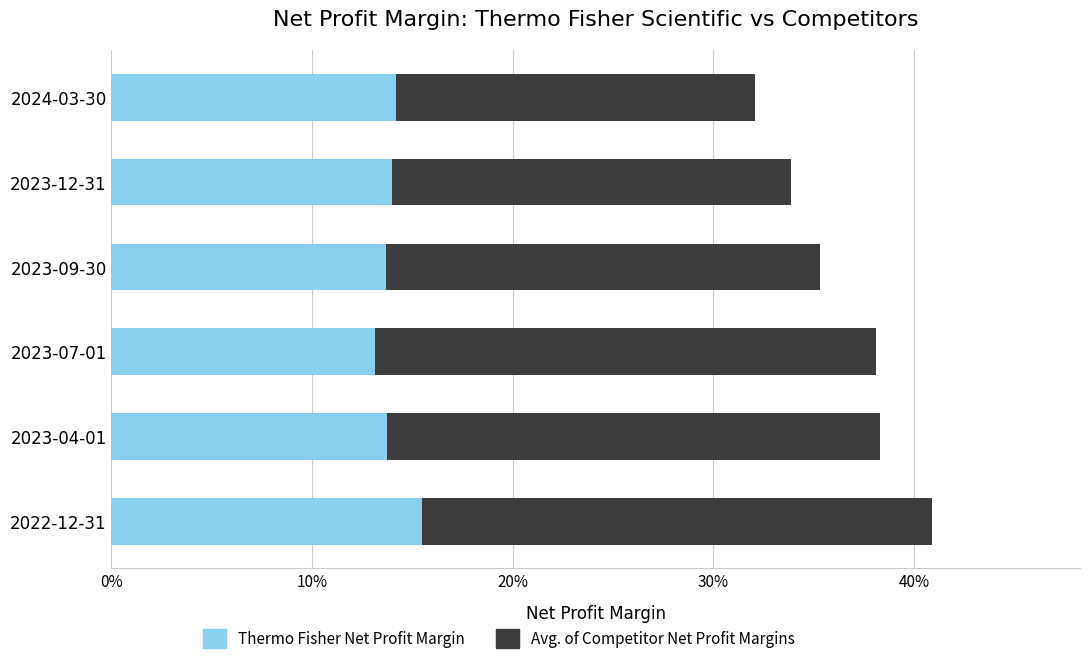

What are all the series names shown in the legend?

Thermo Fisher Net Profit Margin, Avg. of Competitor Net Profit Margins